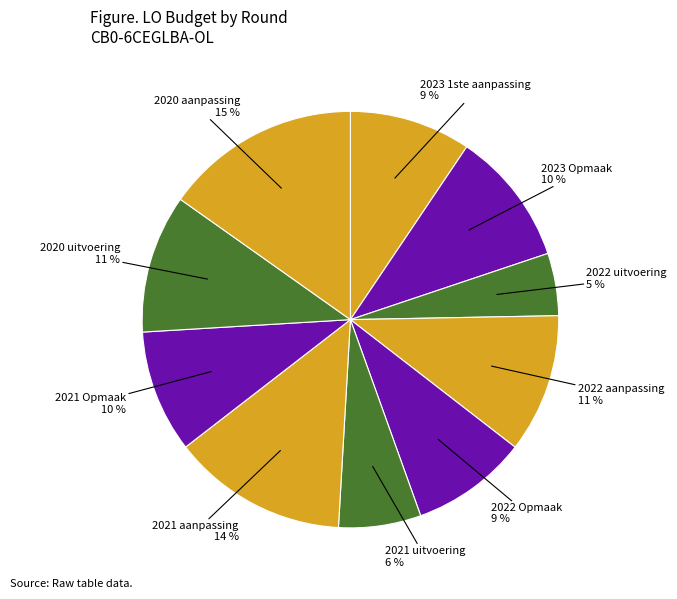

Combined, do 2021 uitvoering and 2020 uitvoering account for over 50%?

No